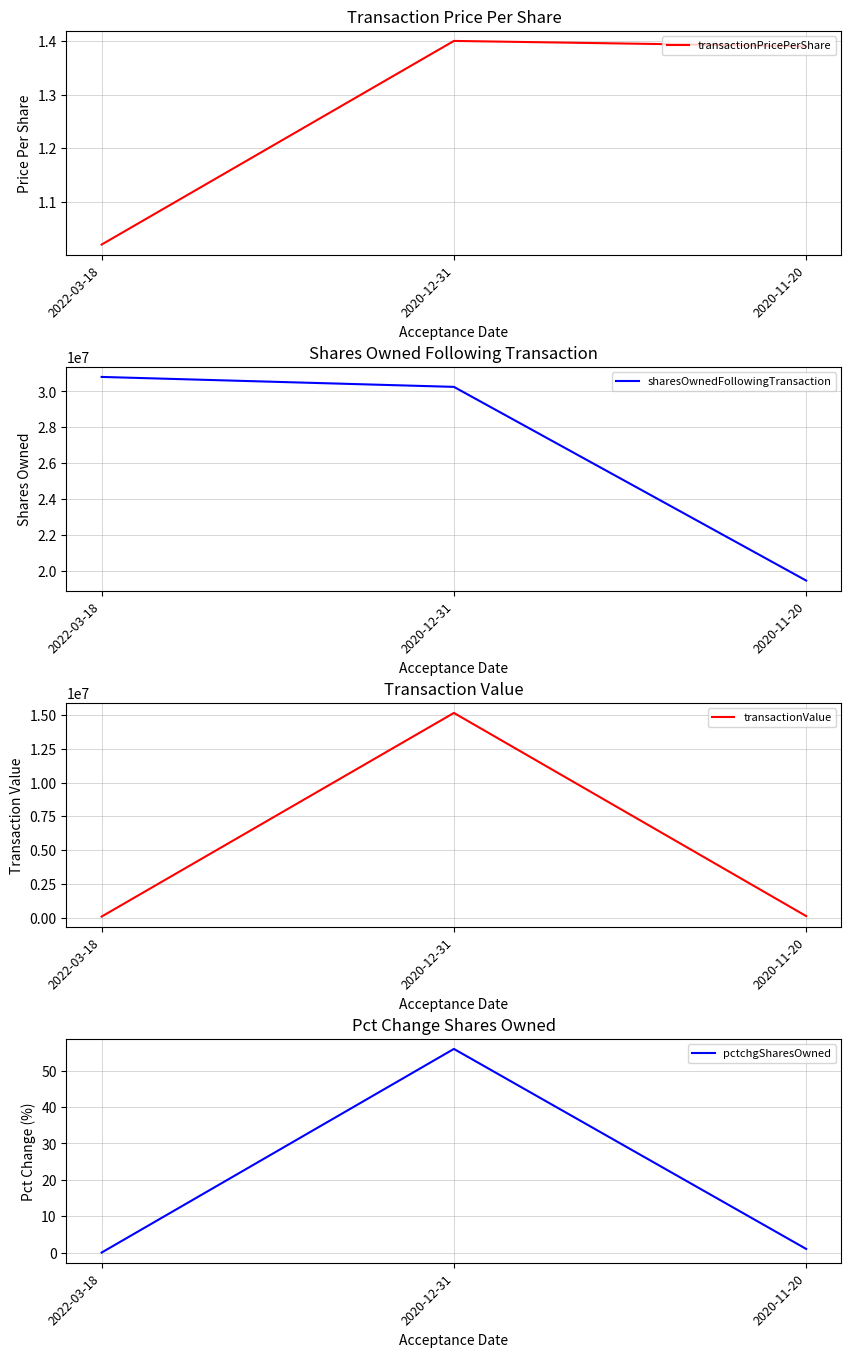

How many data points in pctchgSharesOwned are less than 1?

1